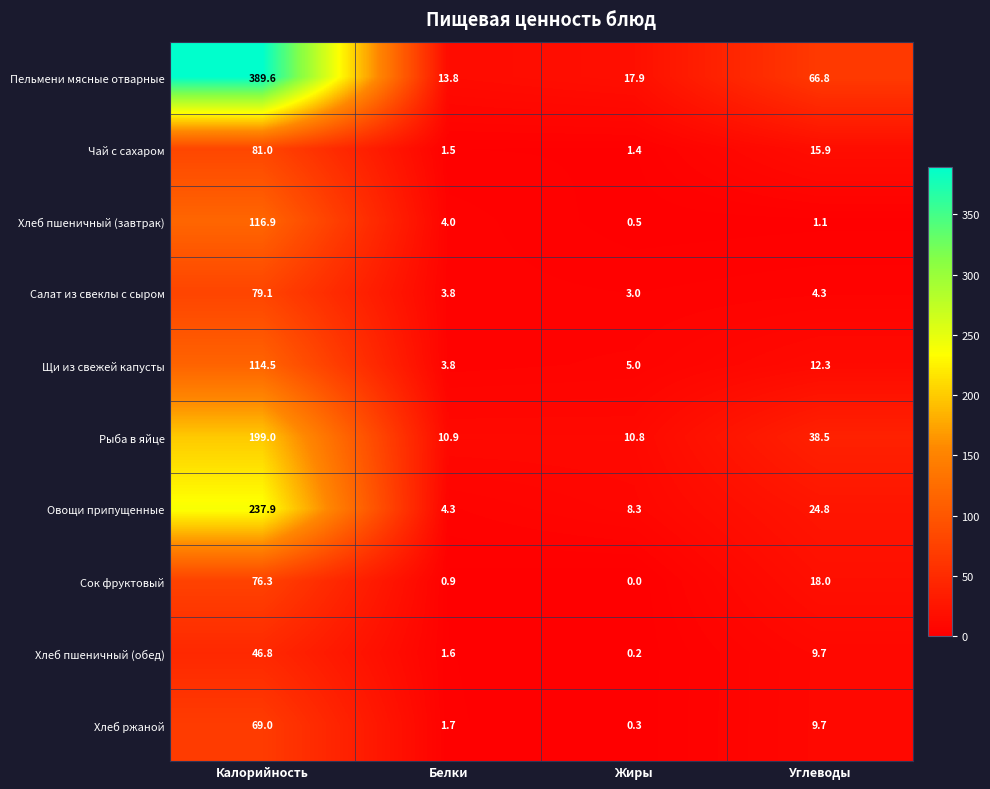

What is the difference between the maximum and minimum values in the Сок фруктовый series?

76.3